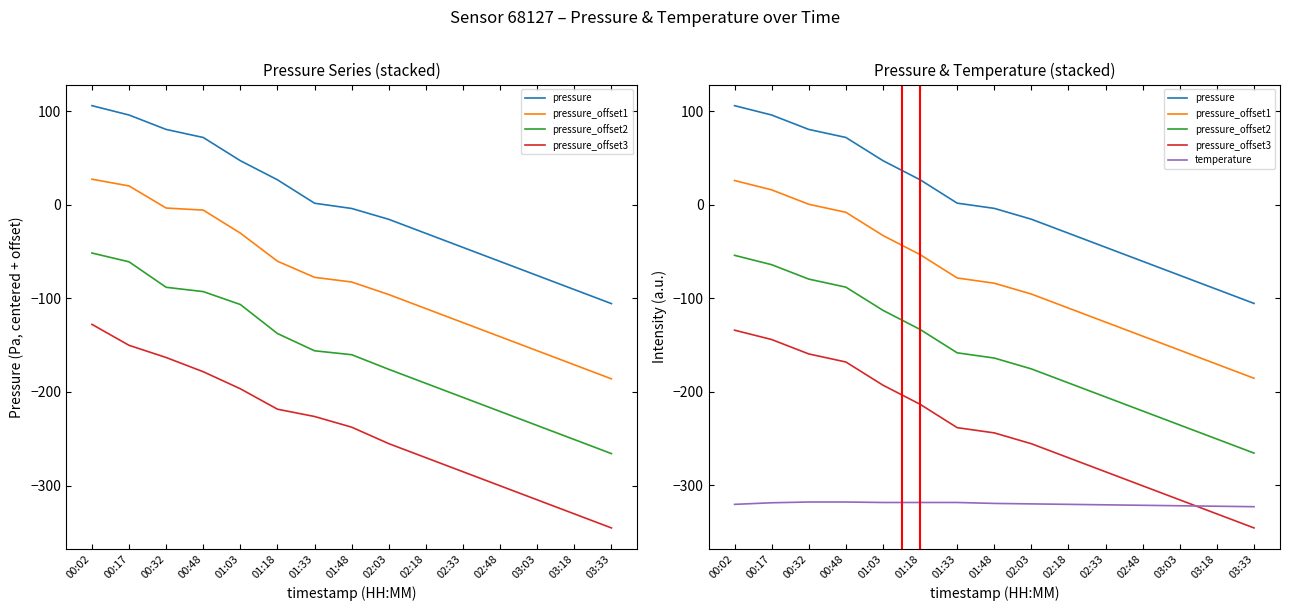

List the labels in order of temperature value, smallest first.

03:33, 03:18, 03:03, 02:48, 02:33, 00:02, 02:18, 02:03, 01:48, 00:17, 01:03, 01:18, 01:33, 00:32, 00:48